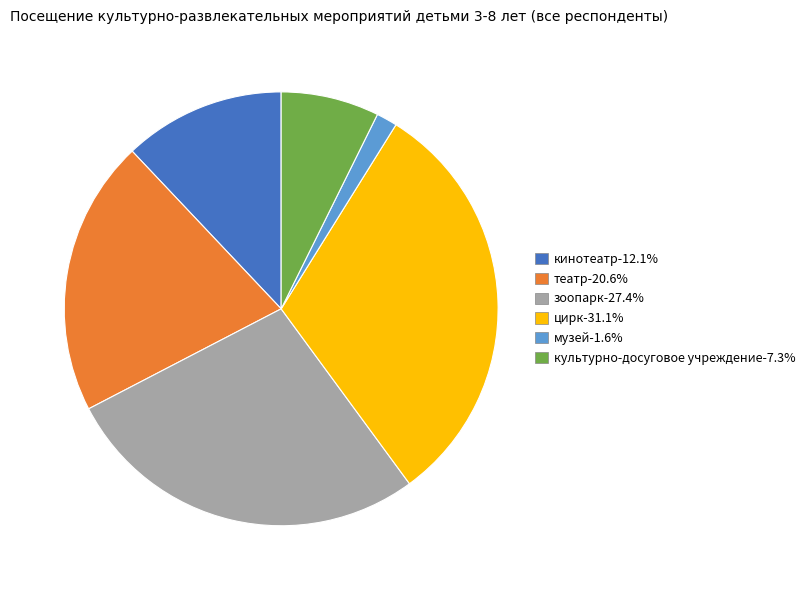

True or false: кинотеатр accounts for 23% of the total.

False